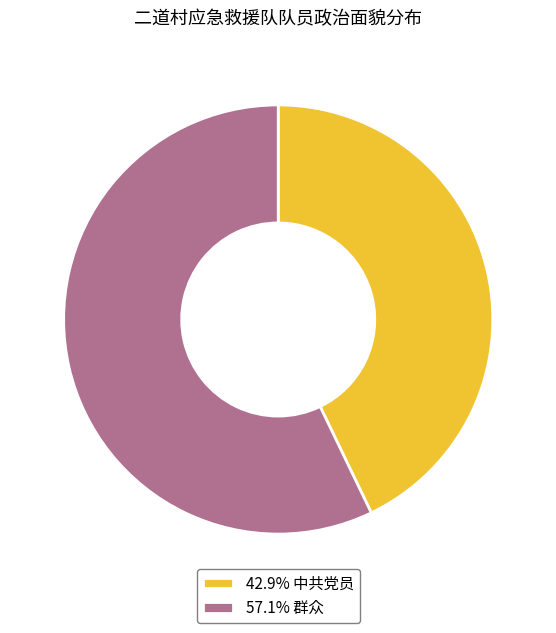

Is there a majority slice in this chart?

Yes